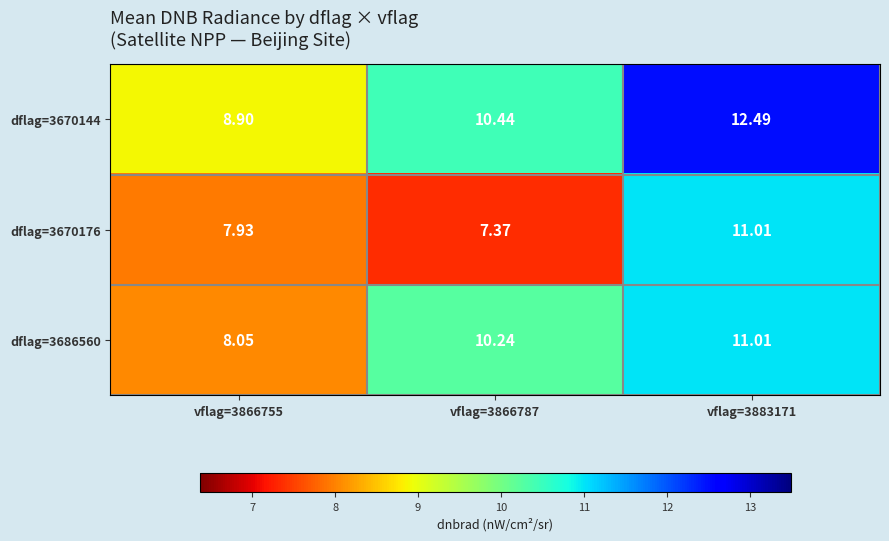

Is the value of dflag=3686560 at vflag=3883171 greater than the value of dflag=3670176 at vflag=3866755?

Yes